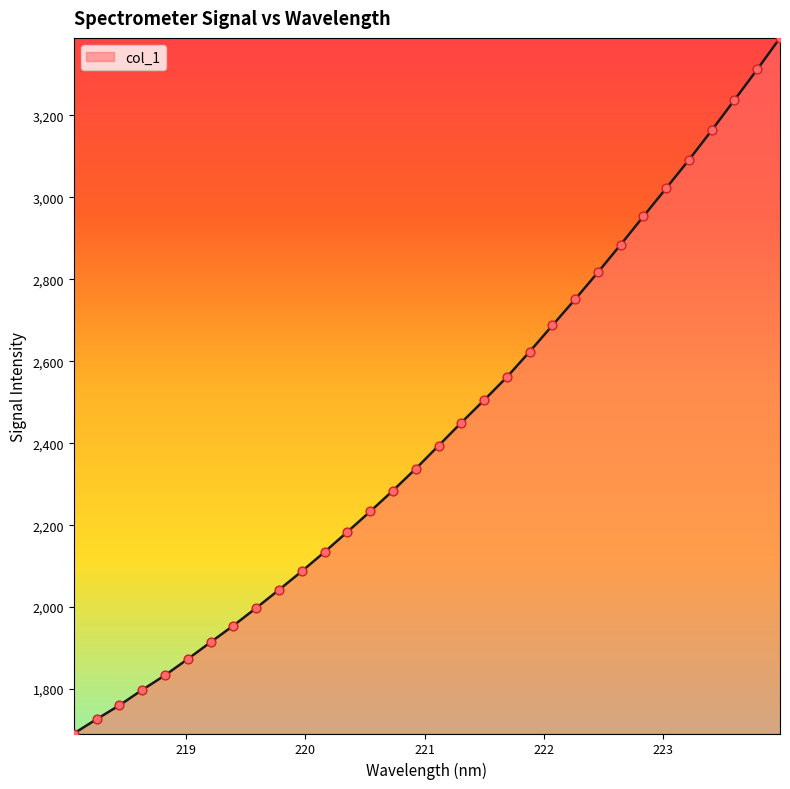

What is the maximum value shown in the chart?

3388.8